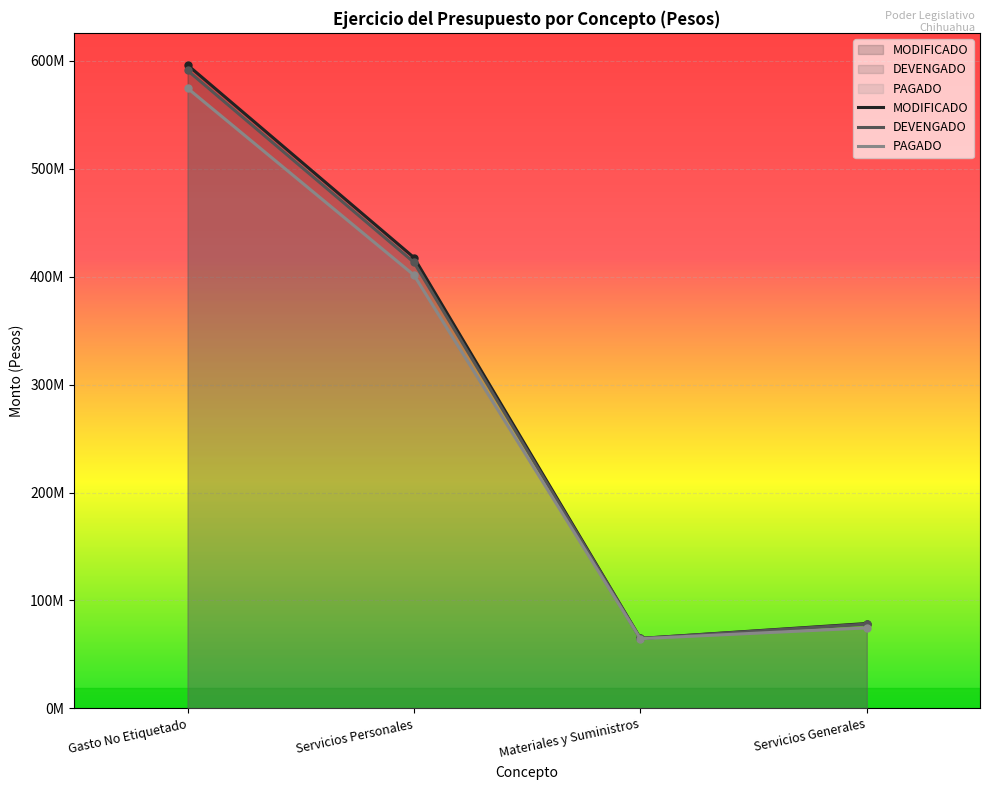

What are all the series names shown in the legend?

MODIFICADO, DEVENGADO, PAGADO